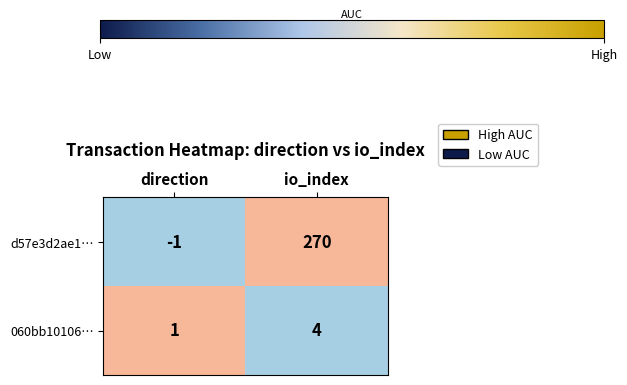

Rank the series at direction from lowest to highest value.

d57e3d2ae1…, 060bb10106…